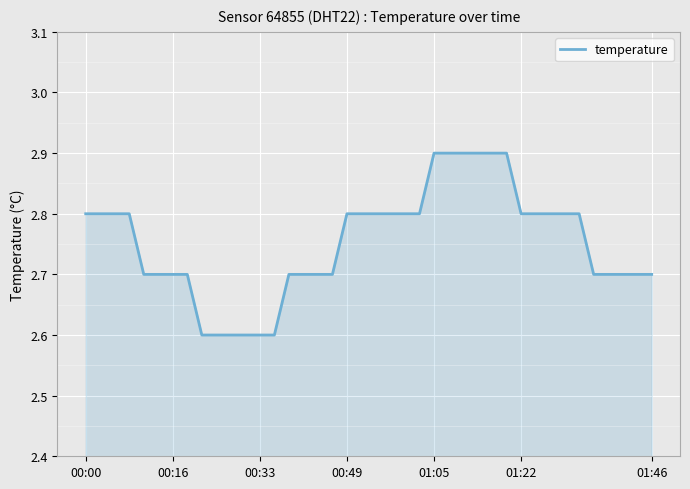

What is the difference between the maximum and minimum values?

0.3